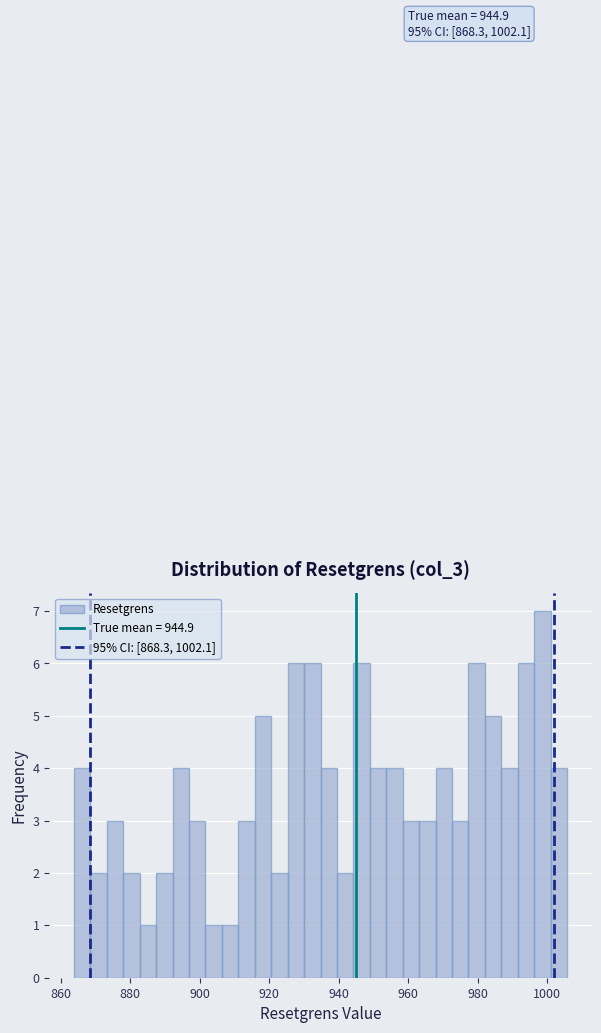

Around what value on the x-axis is the tallest bar? Give the approximate position of its centre, as read against the axis.

998